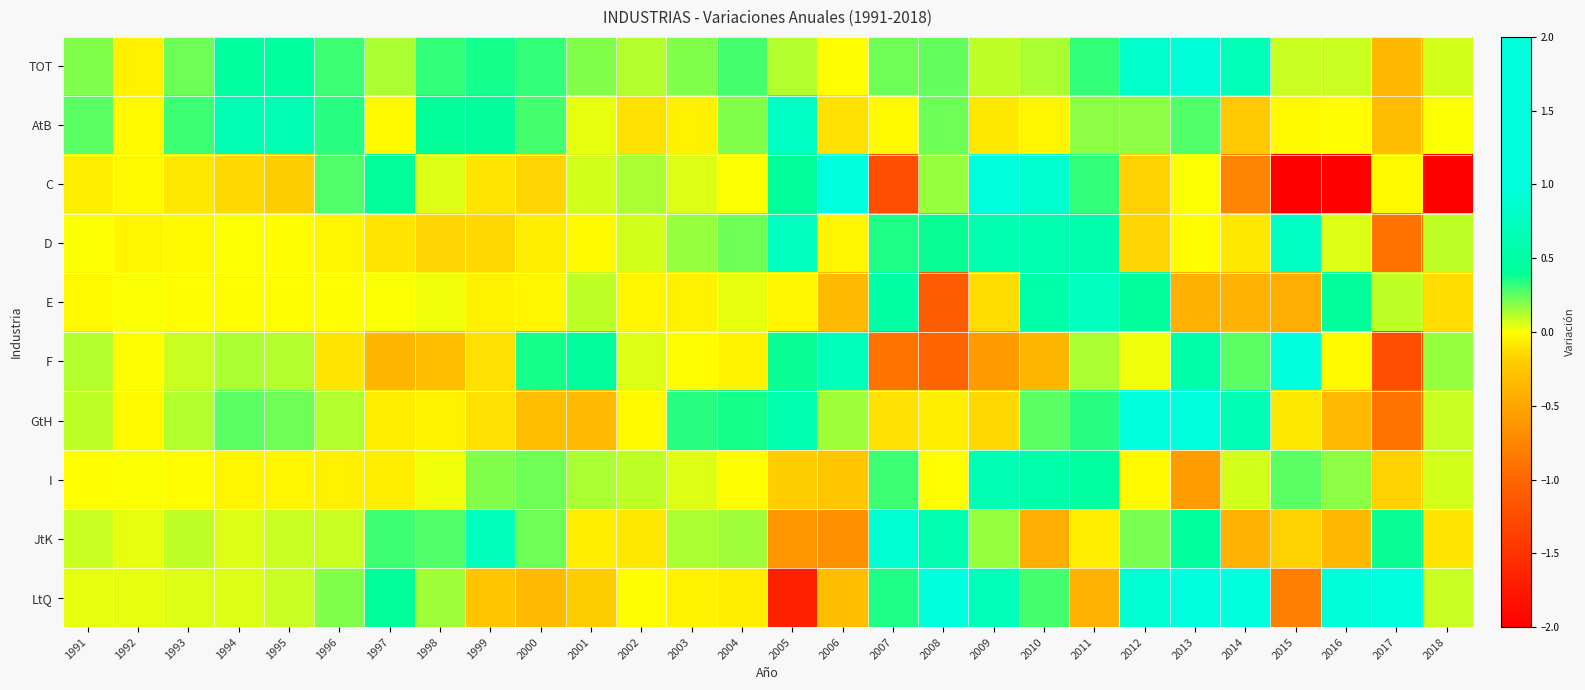

What is the spread (max minus min) of values at 2012?

1.5